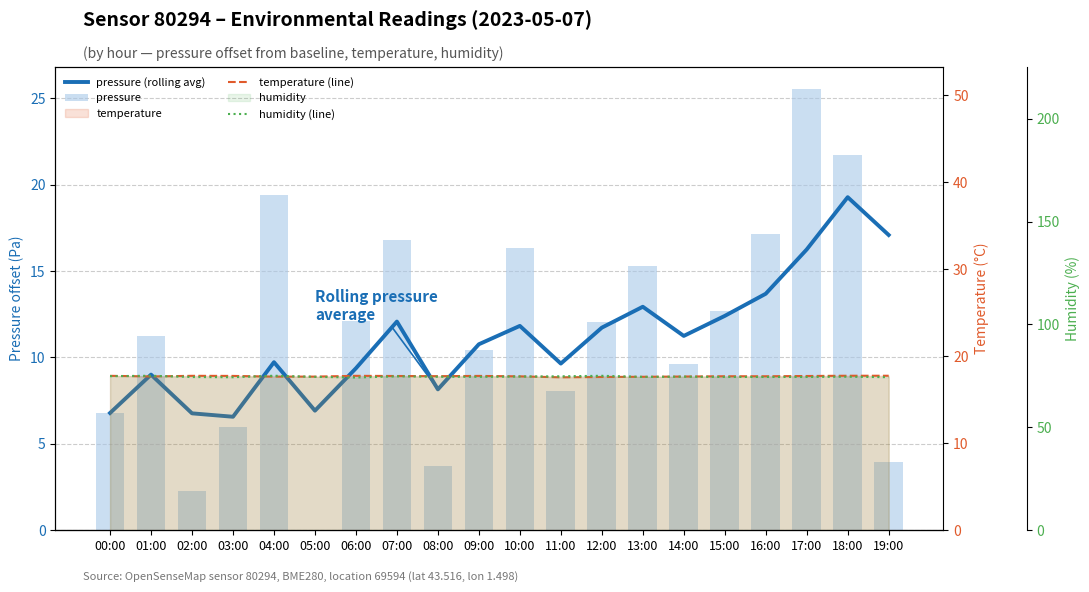

What position from the right is 12:00?

8